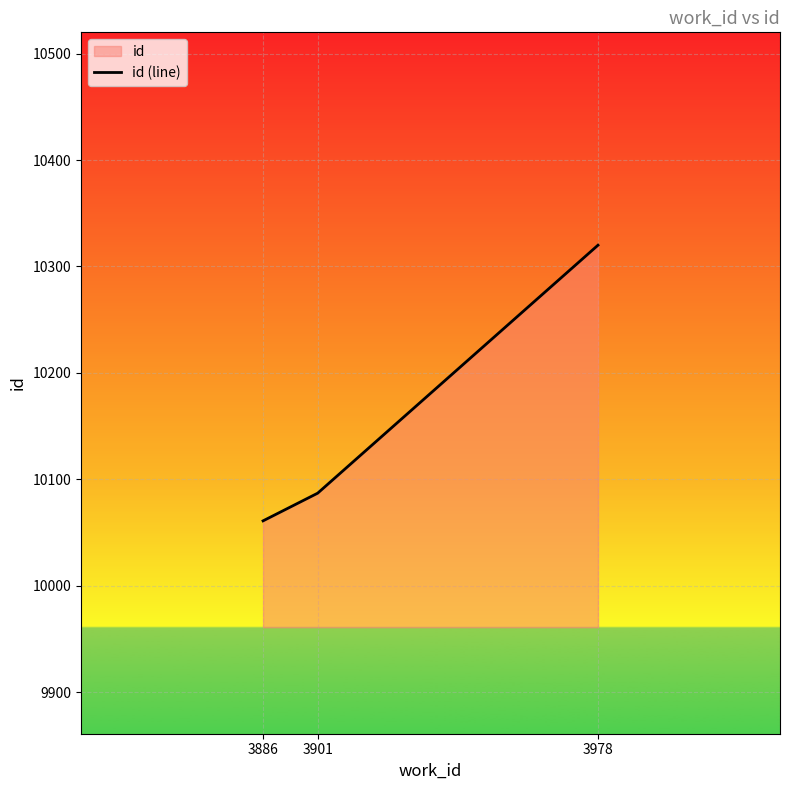

List the labels in order of value, smallest first.

3886, 3901, 3978